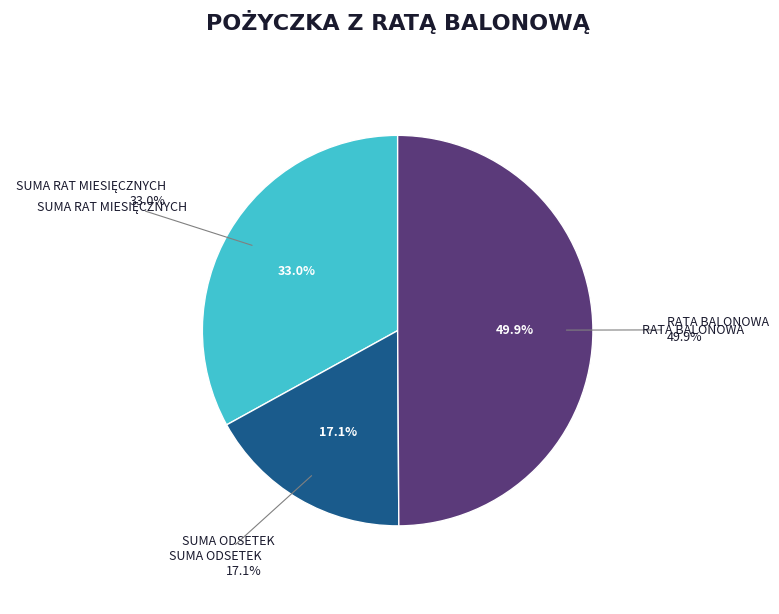

Count the number of slices in the pie.

3